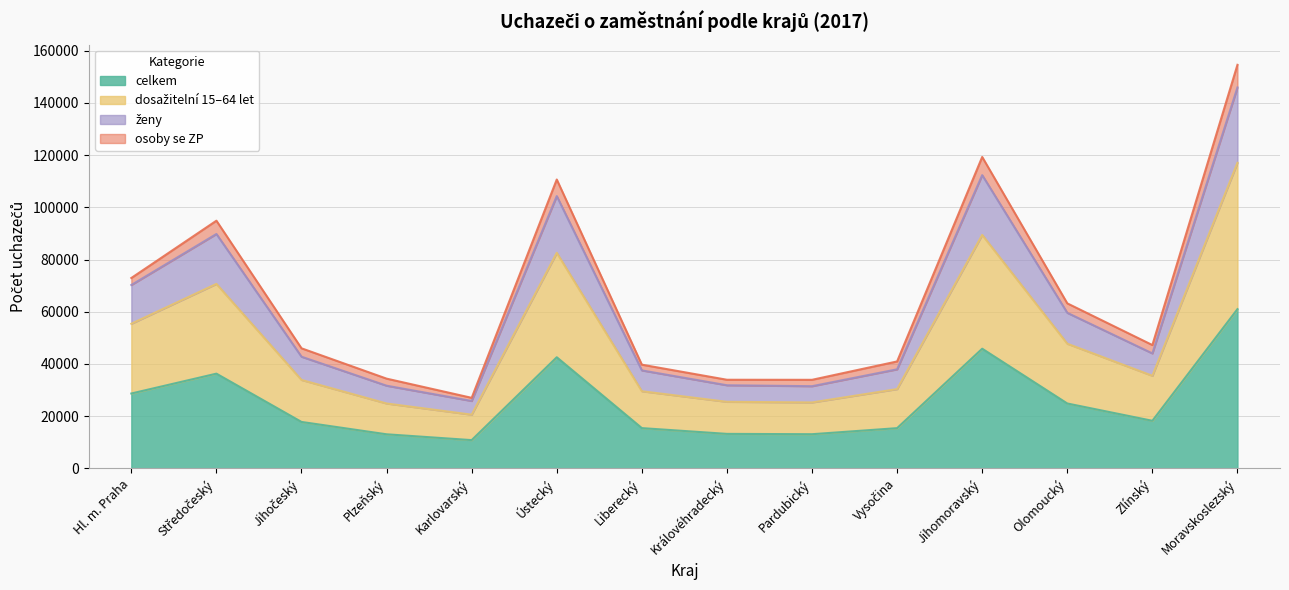

What is the label of the 7th point from the left?

Liberecký